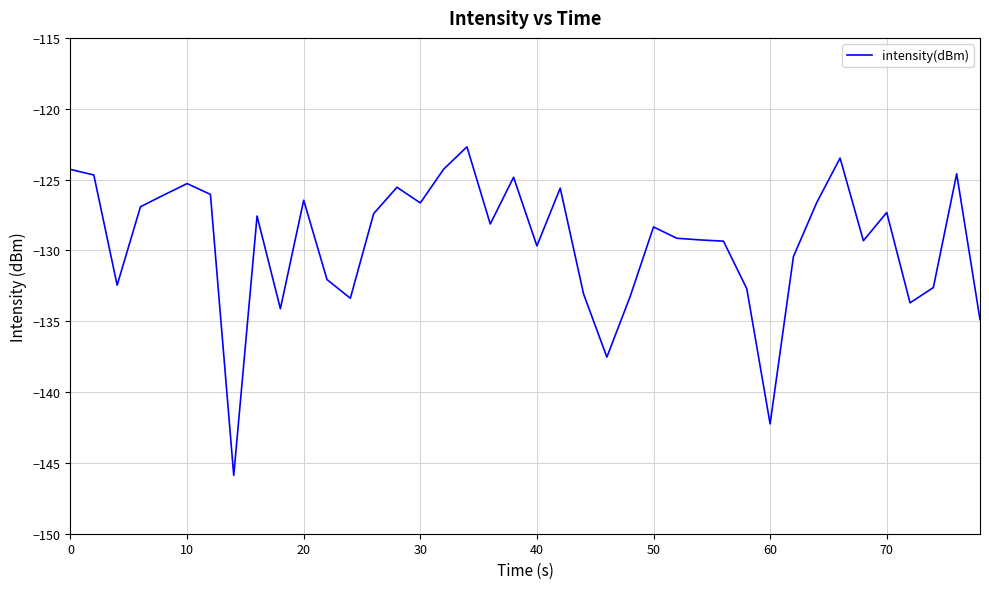

What is the difference between the maximum and minimum values?

23.2